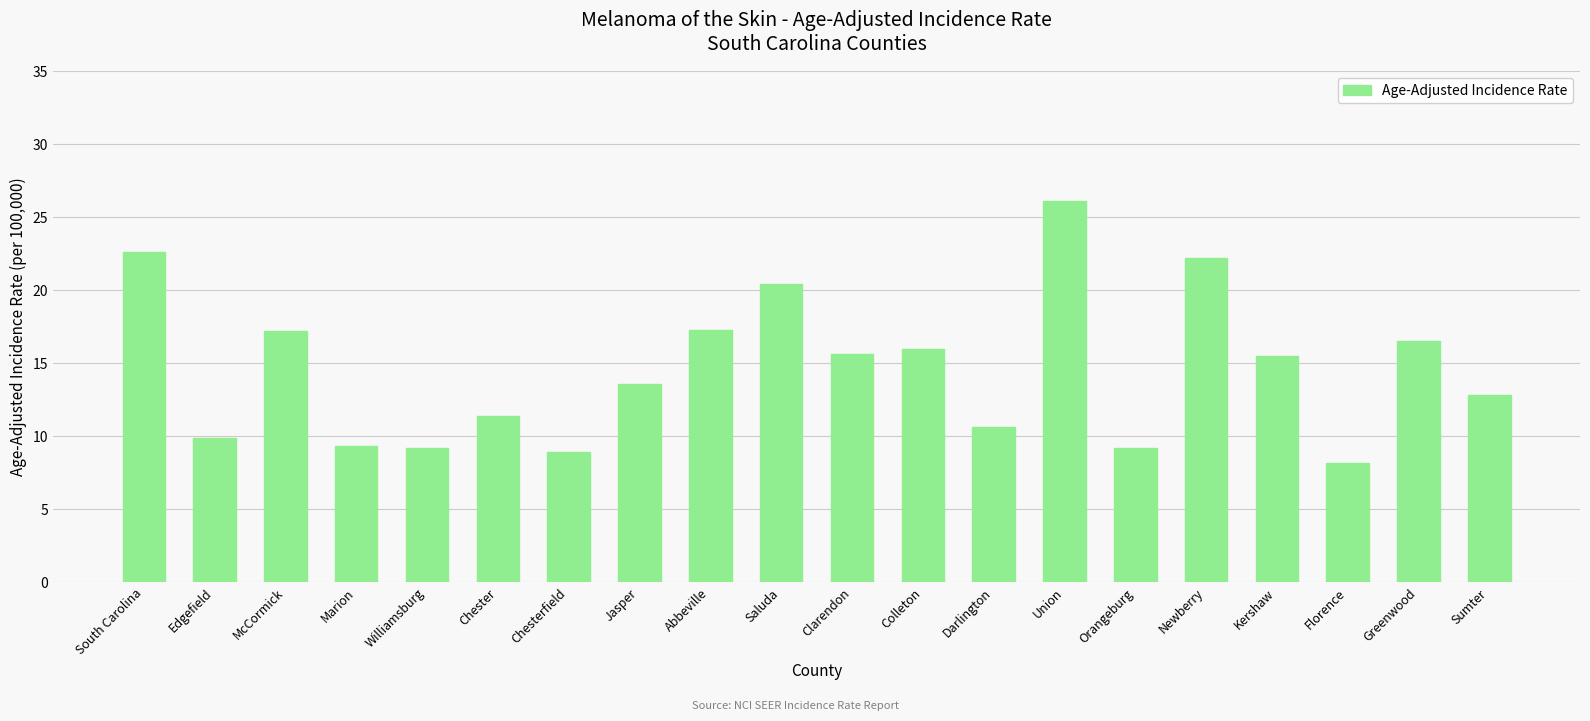

Are the bars horizontal?

No